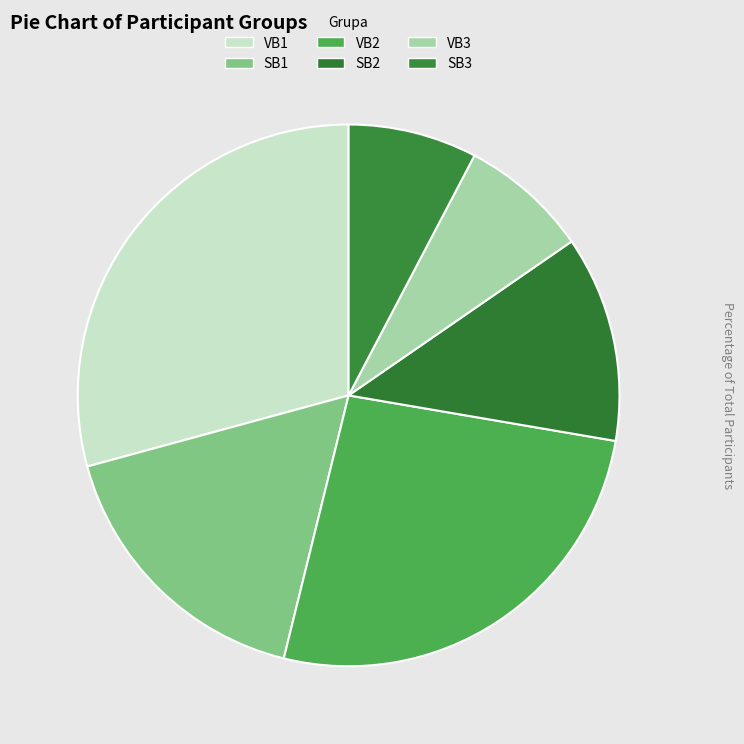

To the nearest percent, what is the combined percentage of SB3 and VB3?

15%